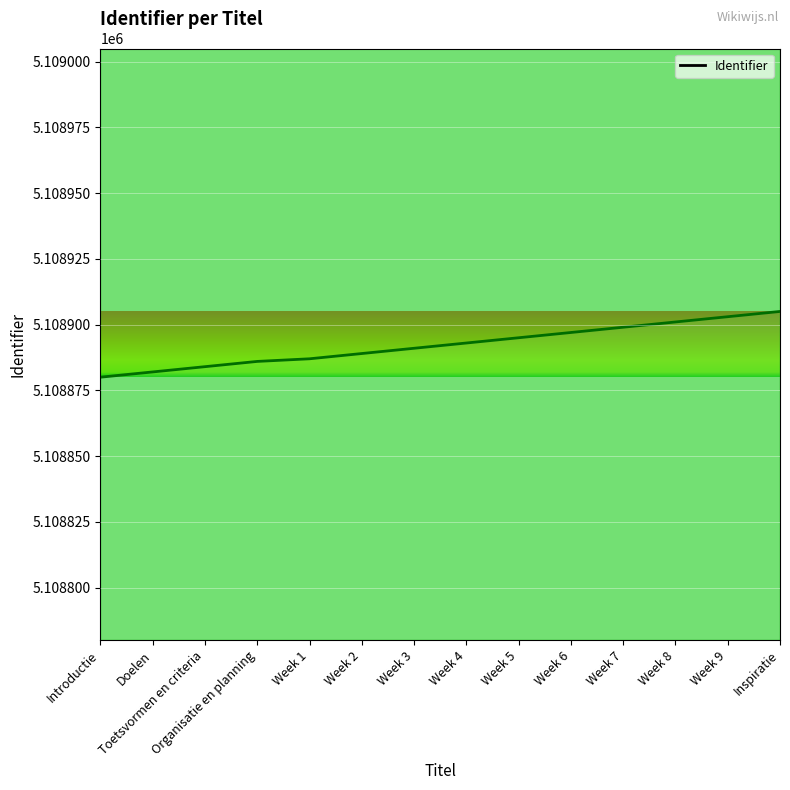

Count the number of categories in the chart.

14